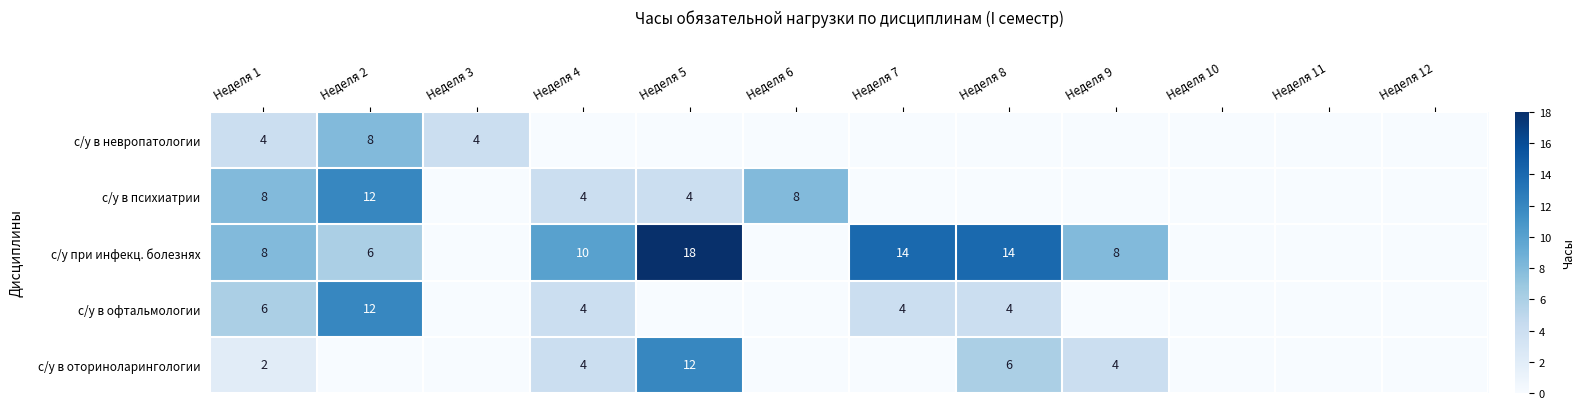

What is the sum of the с/у в оториноларингологии values at Неделя 8 and Неделя 9?

10